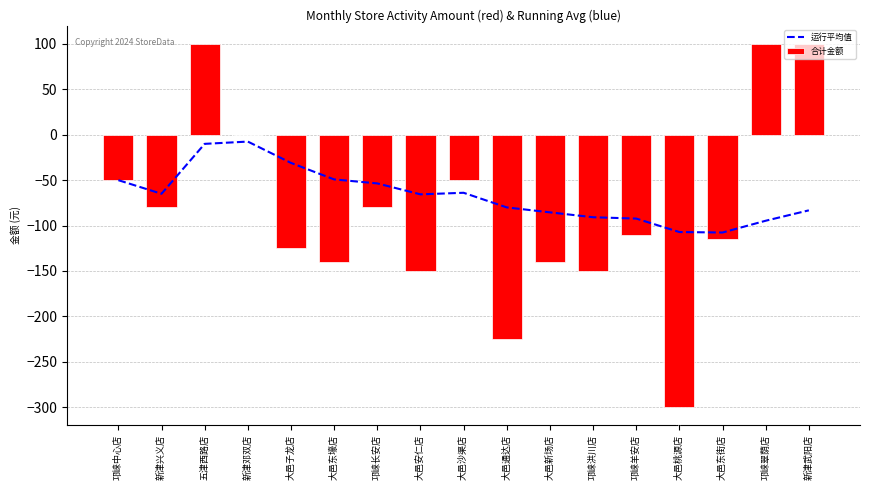

Between 大邑通达店 and 大邑新场店, which series saw the biggest shift?

合计金额